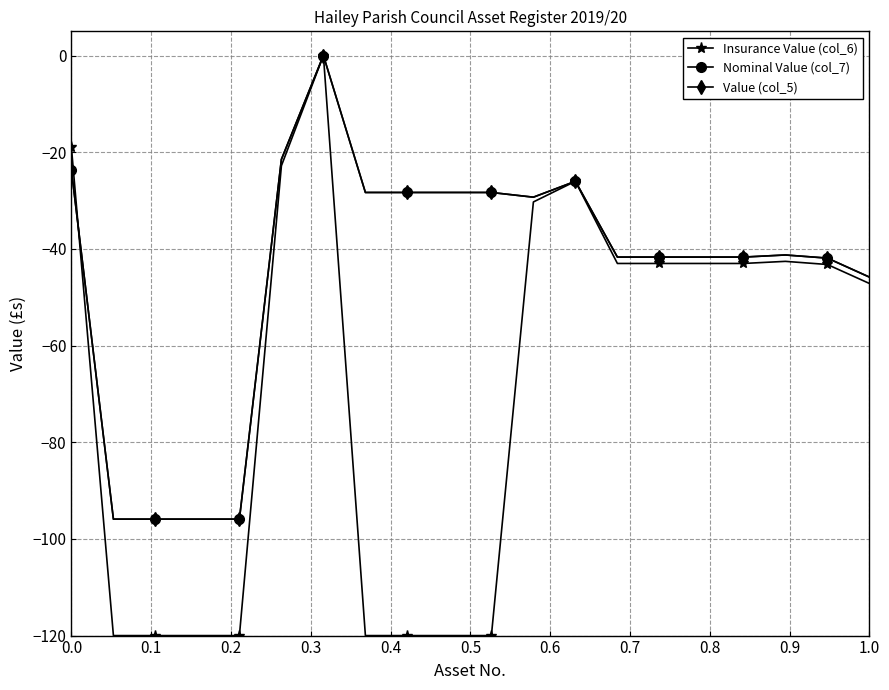

What is the sum of all Value (col_5) values?

-893.3